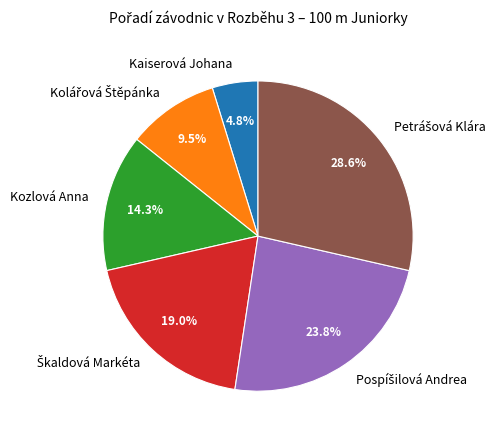

Does Kaiserová Johana represent more than half of the total?

No